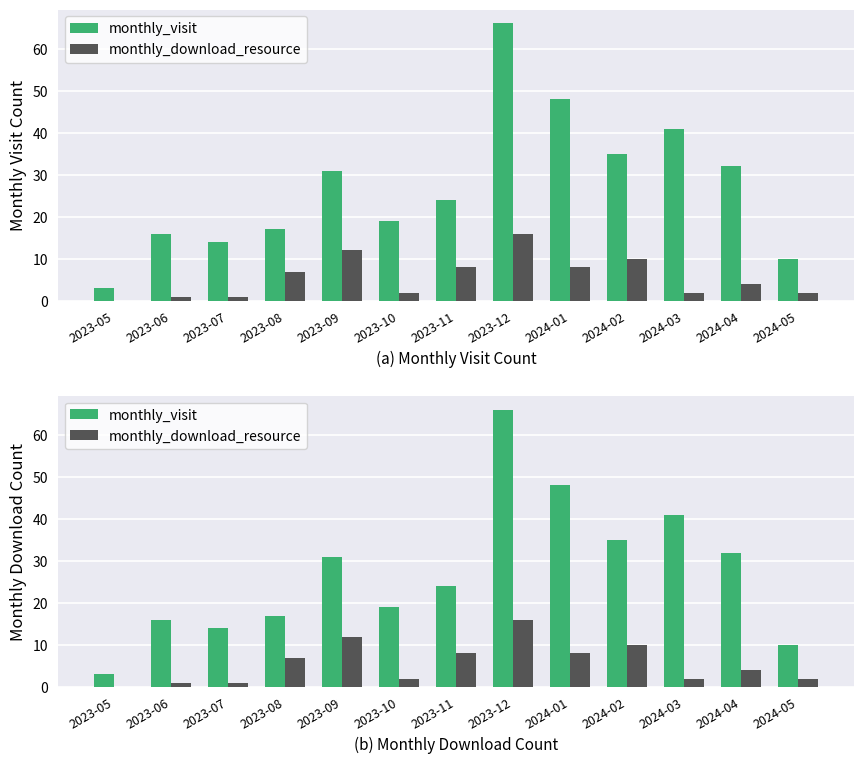

The monthly_visit series shows 41 at 2024-03. True or false?

True